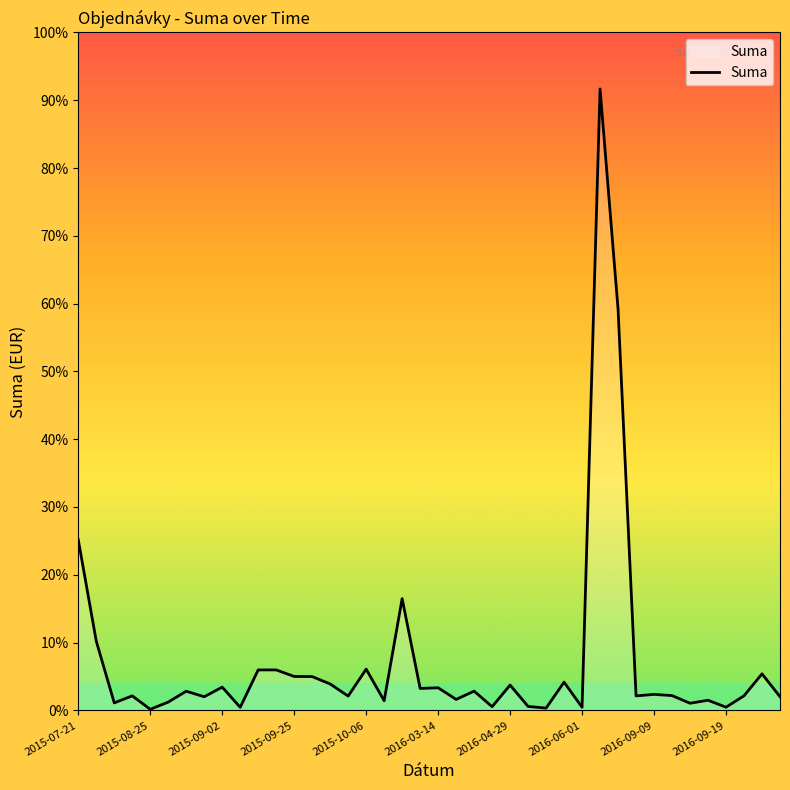

Does the chart have visible grid lines?

No